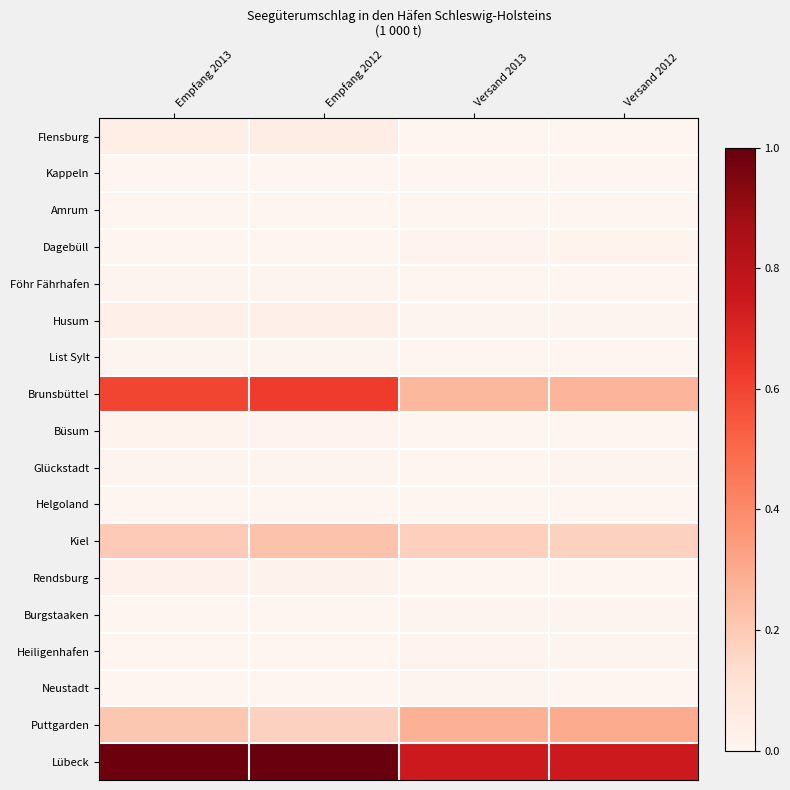

At Versand 2013, list the series in order from smallest to largest.

Kappeln, Flensburg, Büsum, Amrum, Rendsburg, Helgoland, Glückstadt, Föhr Fährhafen, List Sylt, Neustadt, Burgstaaken, Husum, Heiligenhafen, Dagebüll, Kiel, Brunsbüttel, Puttgarden, Lübeck